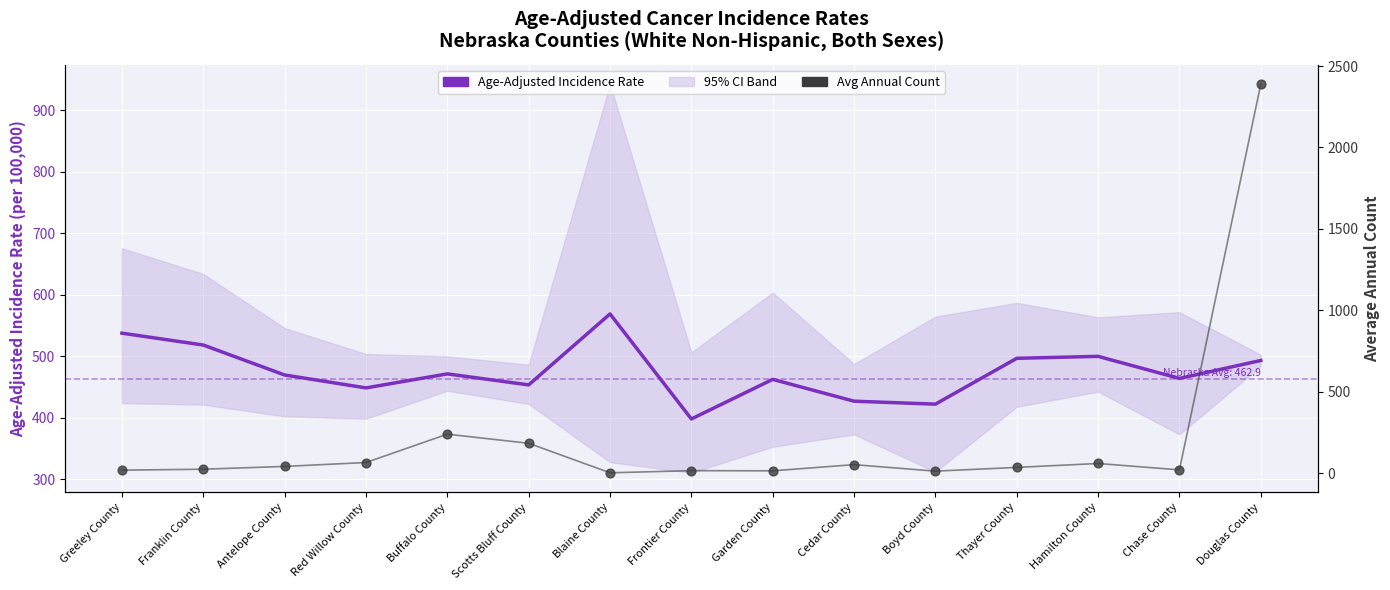

Which series contains the highest Y value?

Avg Annual Count